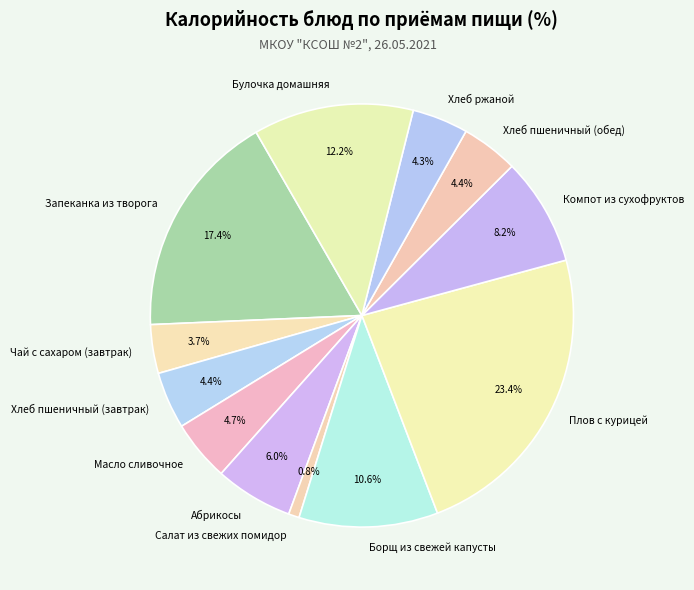

To the nearest percent, what is the combined percentage of Булочка домашняя and Абрикосы?

18%